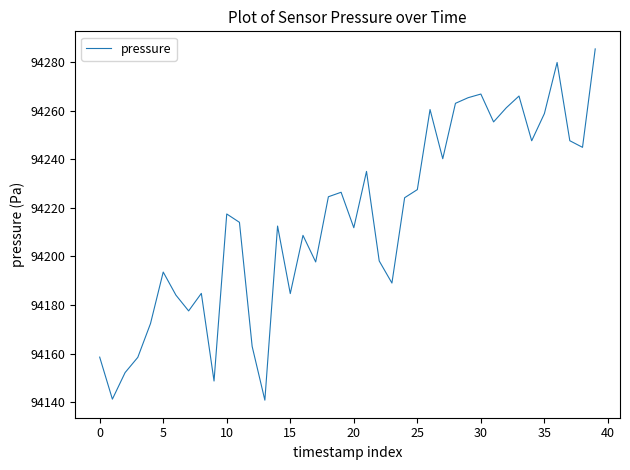

What is the greatest value displayed?

94285.5